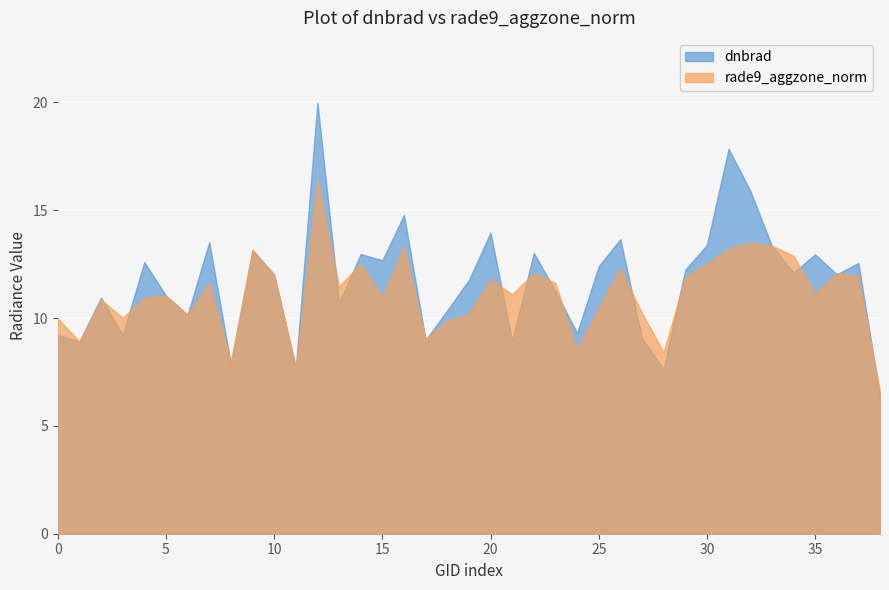

What is the spread (max minus min) of values at 25?

1.9